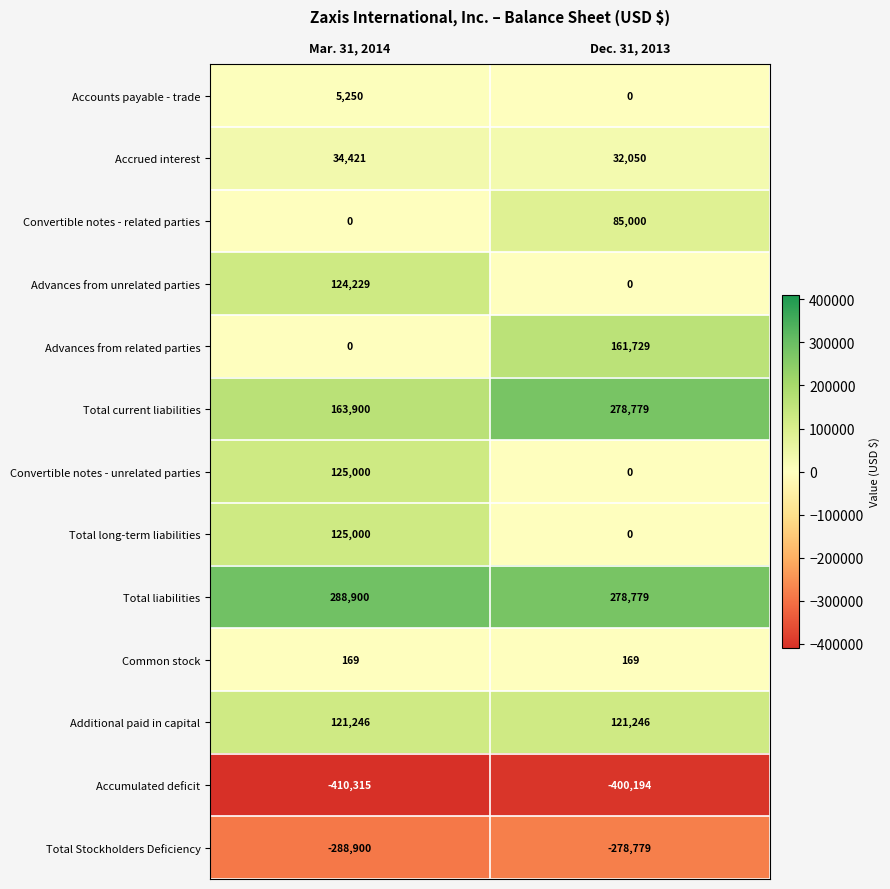

What is the sum of the Total current liabilities values at Mar. 31, 2014 and Dec. 31, 2013?

442679